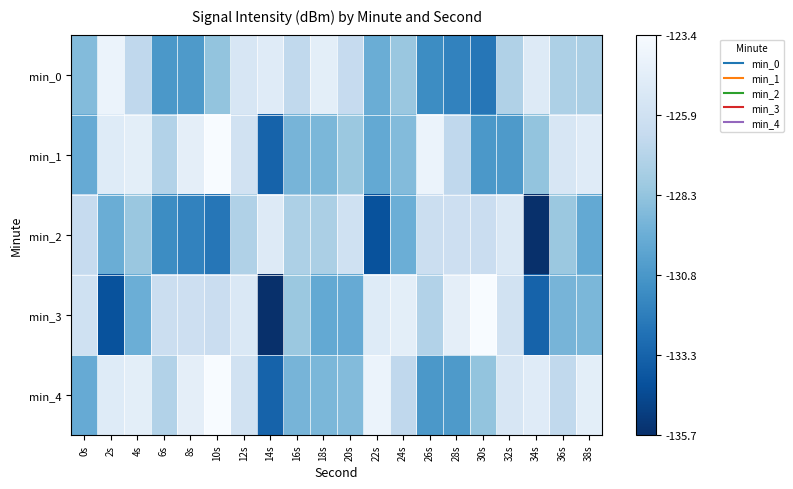

What is the greatest value displayed?

1.0